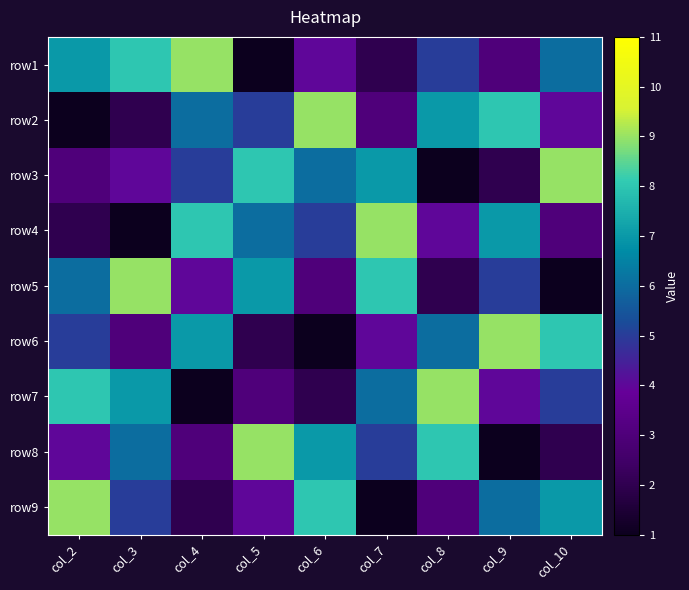

At col_2, list the series in order from smallest to largest.

row2, row4, row3, row8, row6, row5, row1, row7, row9